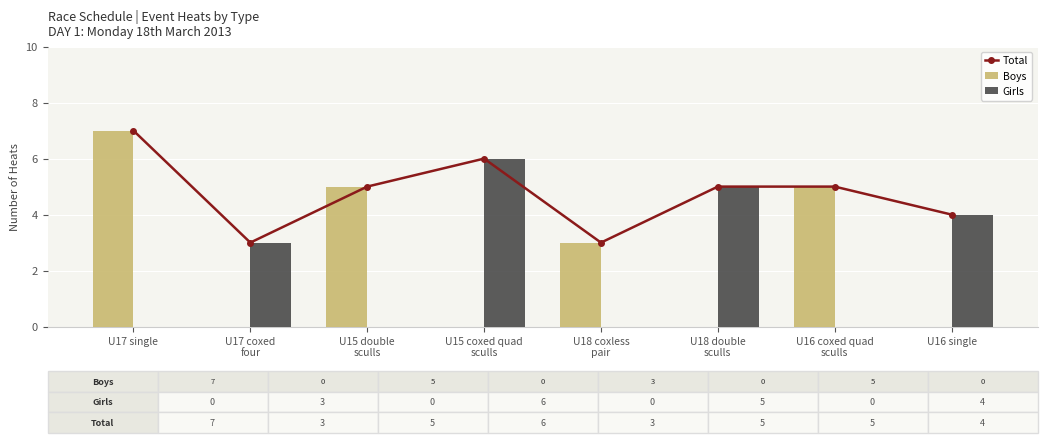

Reading right to left, transcribe all the data shown in this chart.

Total: 4	5	5	3	6	5	3	7
Boys: 0	5	0	3	0	5	0	7
Girls: 4	0	5	0	6	0	3	0